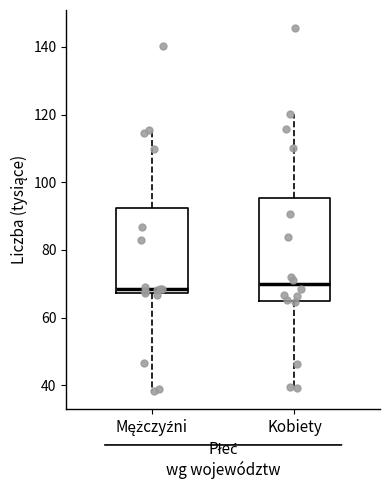

Which box is the tallest, from its lower edge to its upper edge?

Kobiety